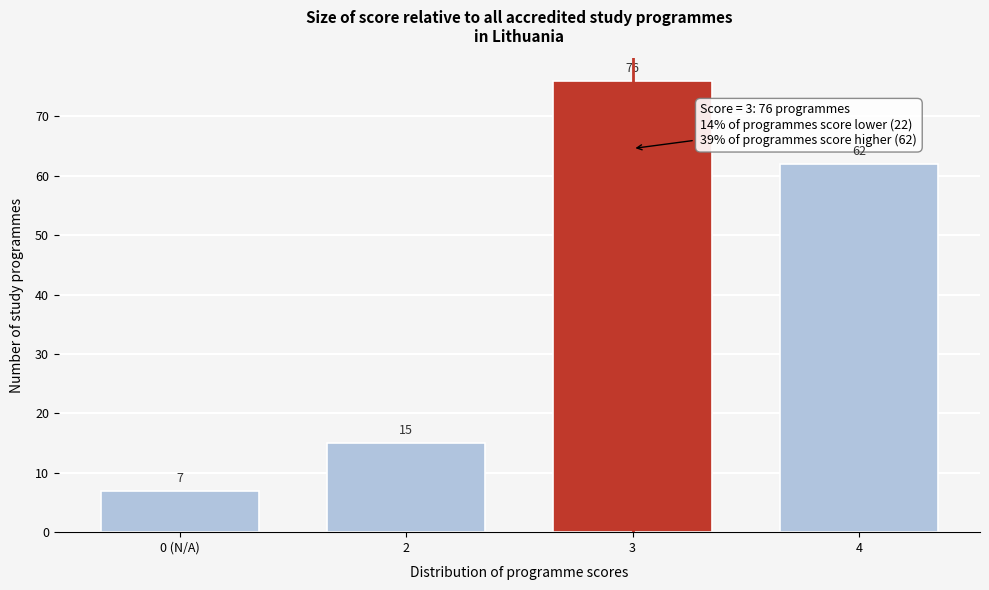

Reading left to right, extract all data points from this chart.

0 (N/A)=7	2=15	3=76	4=62